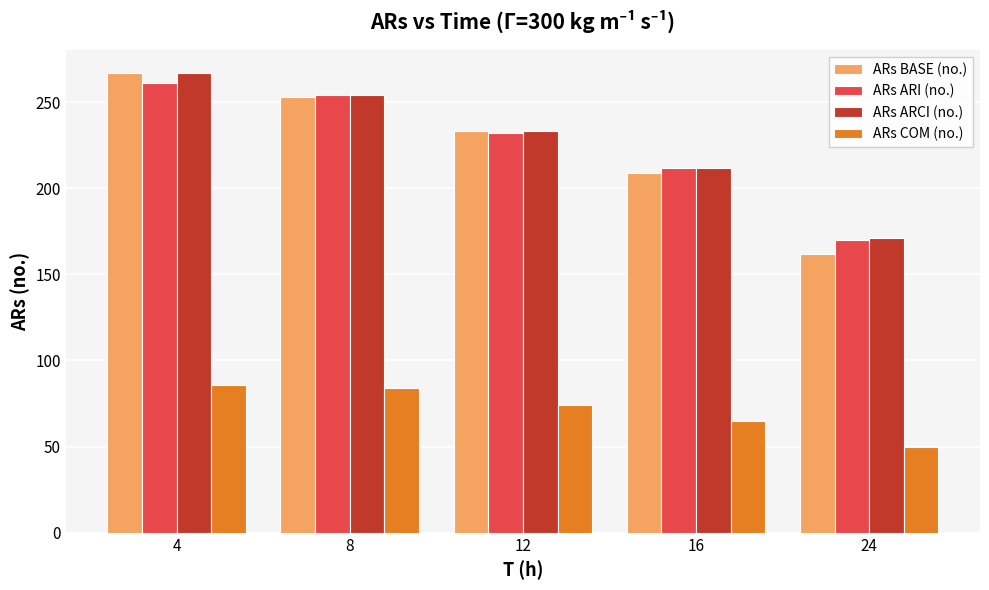

What is the value of the ARs ARCI (no.) bar at the 5th from the left?

171